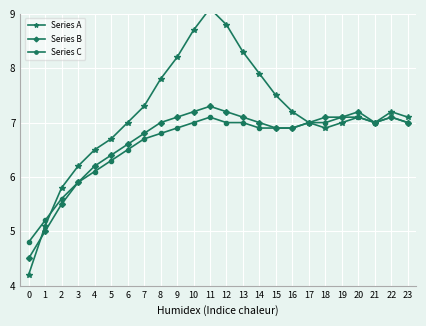

List the series in order of their peak value, lowest first.

Series C, Series B, Series A